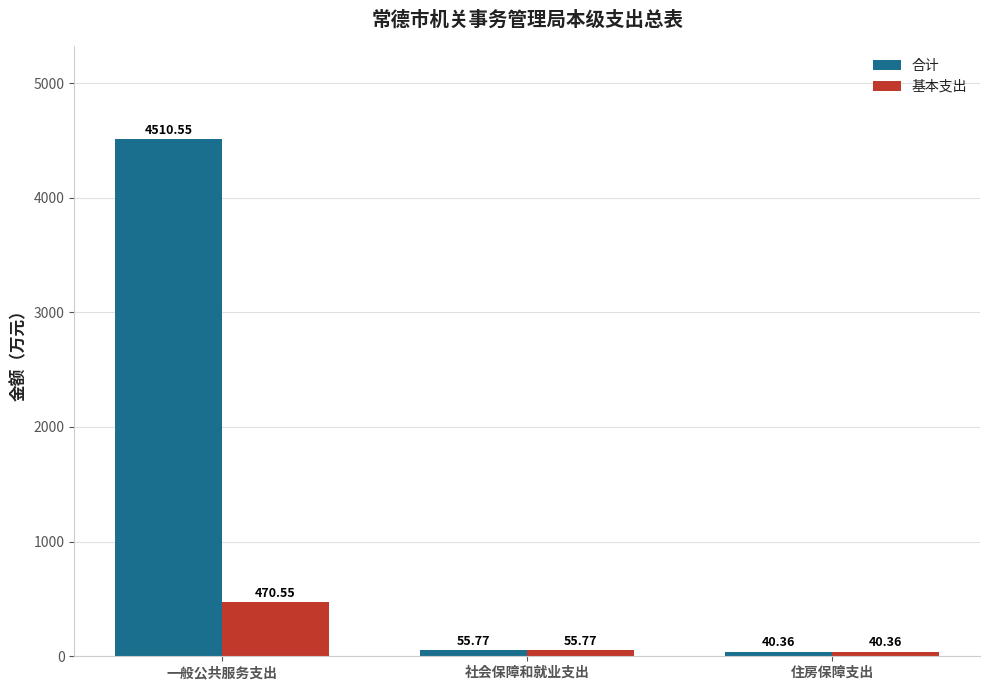

What is the label of the 3rd bar from the right?

一般公共服务支出